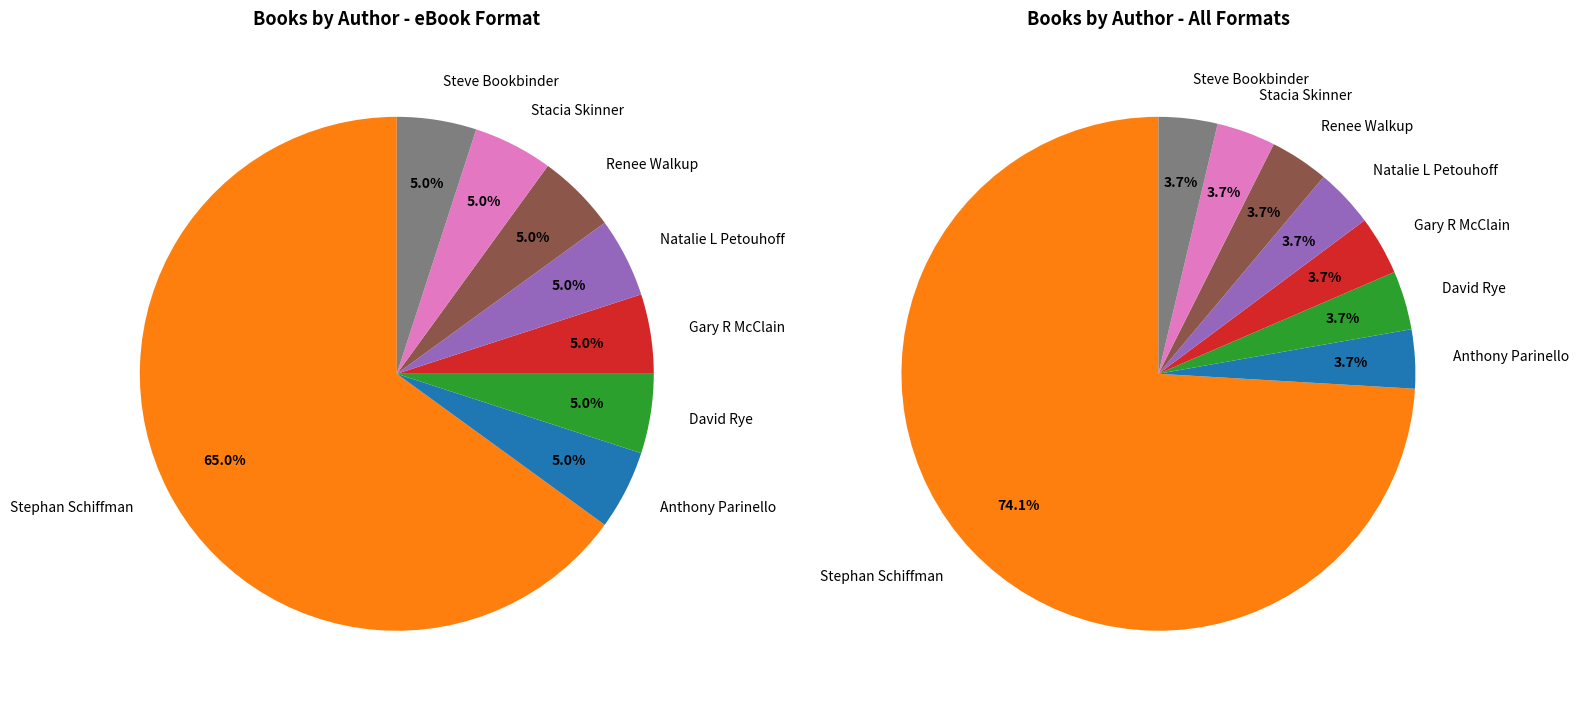

To the nearest percent, what is the average slice percentage?

12%